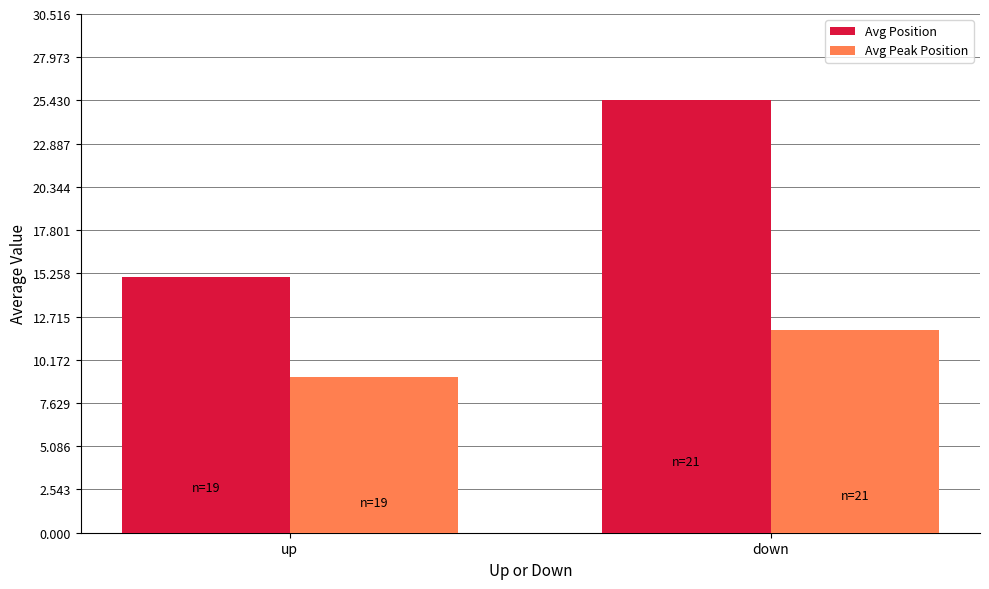

At how many categories does at least one series exceed 19?

1